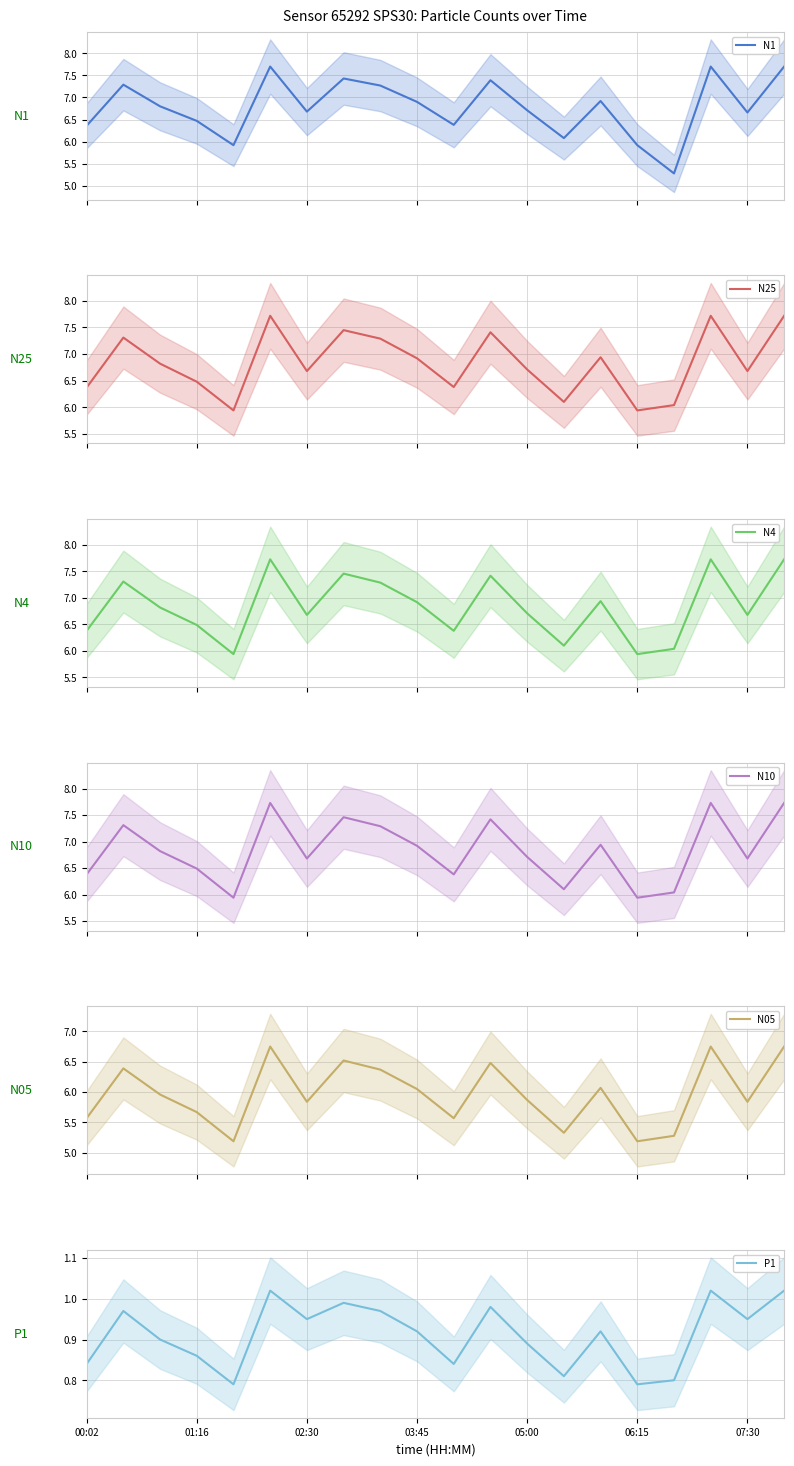

What is the minimum value for N1?

5.3